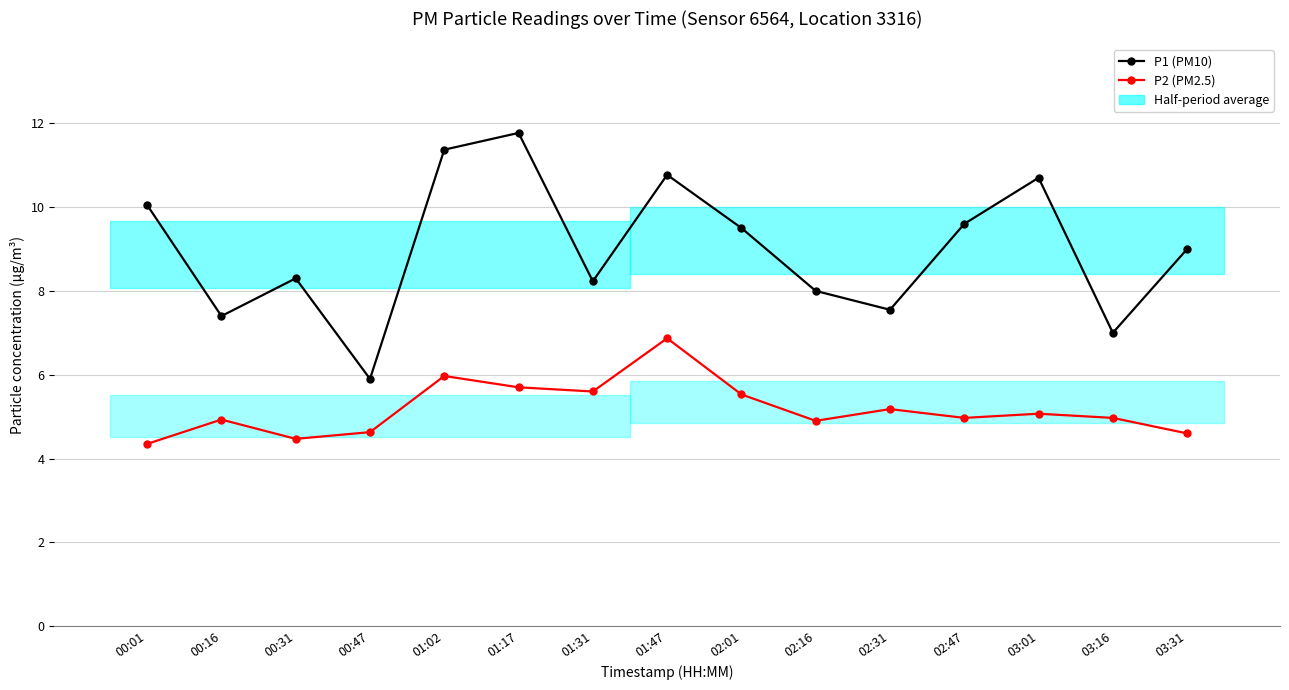

At which category is the sum across all series the highest?

01:47